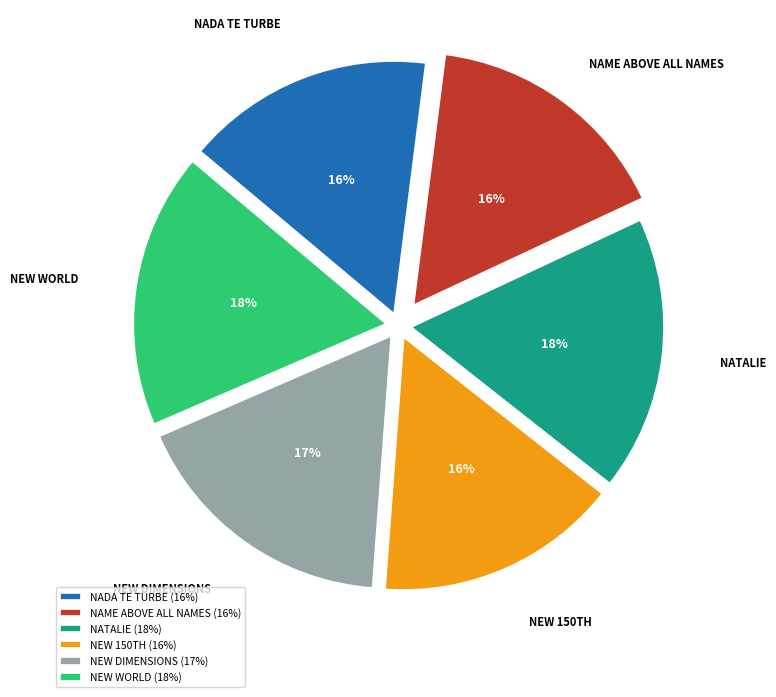

Is it true that NADA TE TURBE is 16% of the pie?

True